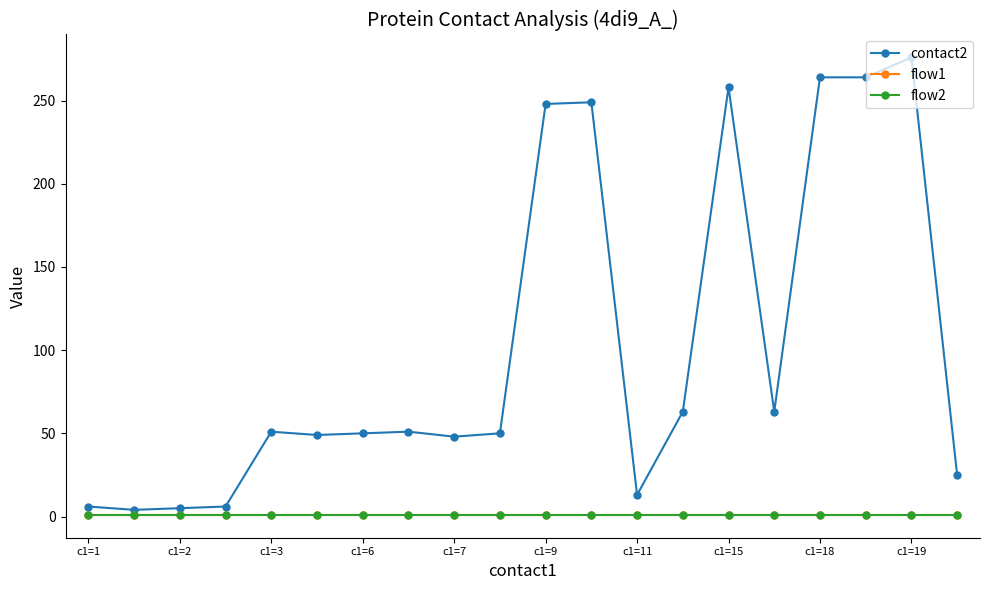

Does the chart have visible grid lines?

No